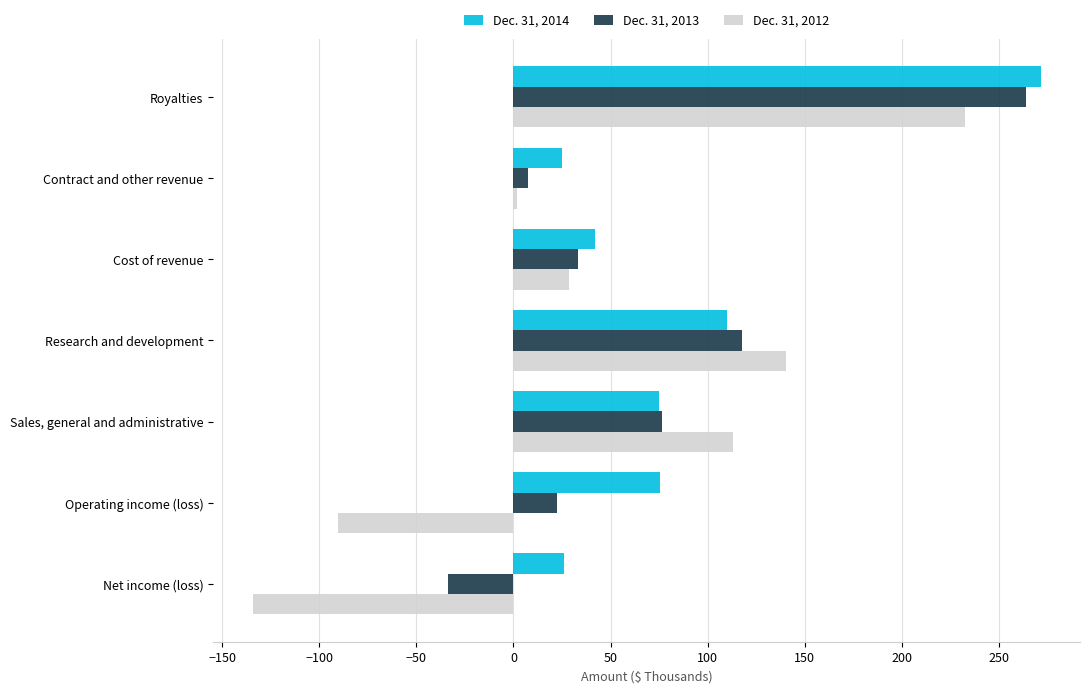

At which category is the sum across all series the highest?

Royalties